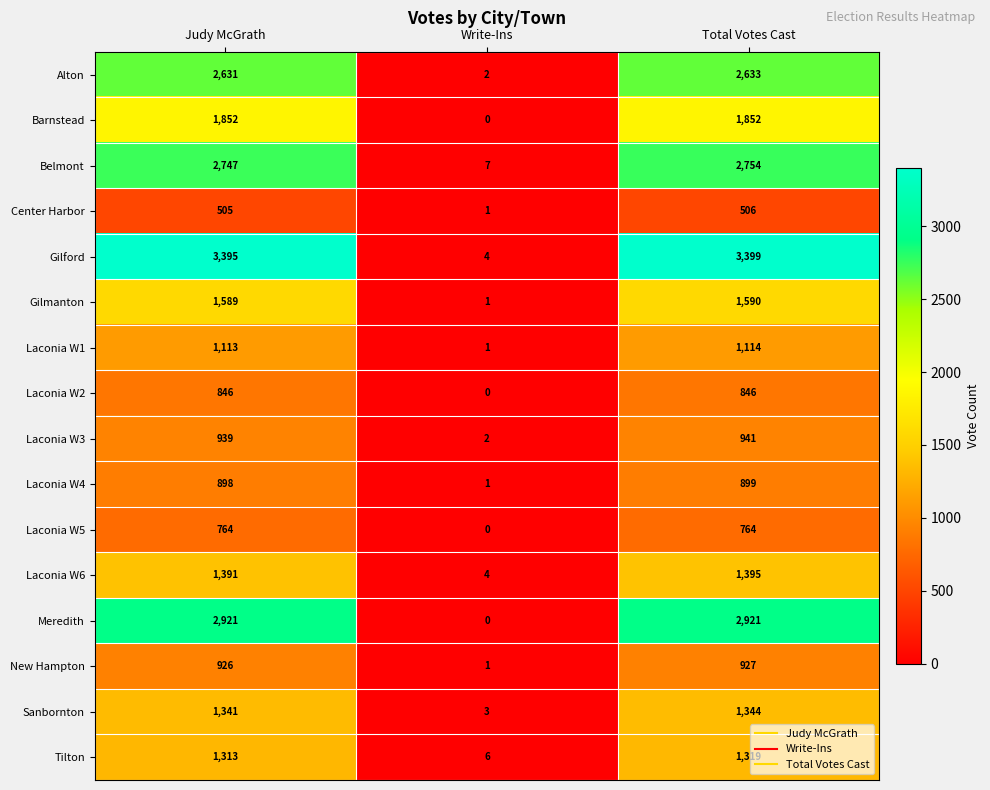

The Laconia W3 series shows 939 at Judy McGrath. True or false?

True